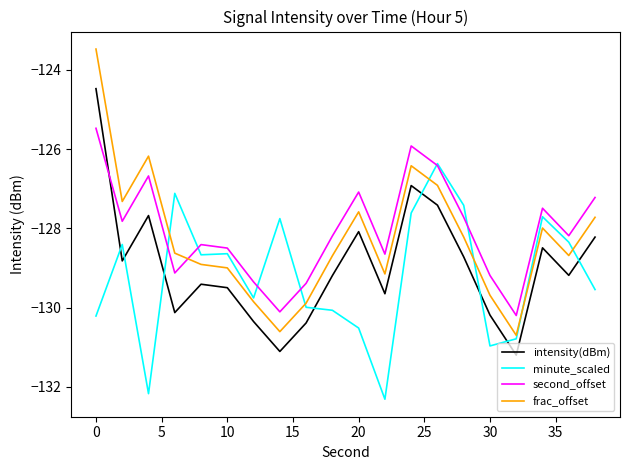

True or false: minute_scaled and intensity(dBm) cross at least once.

True